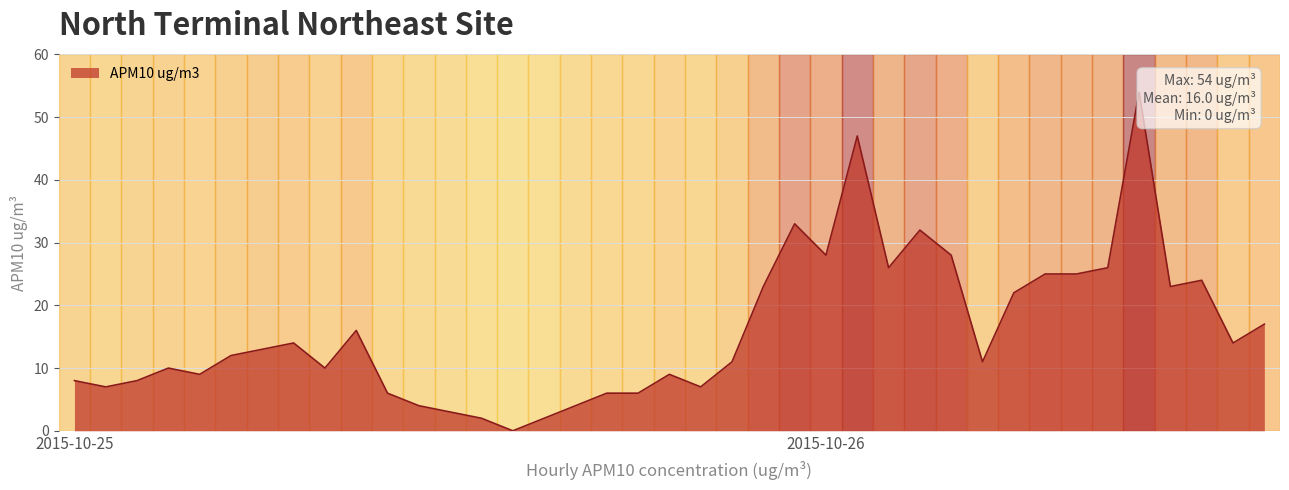

What is the difference between the maximum and minimum values?

54